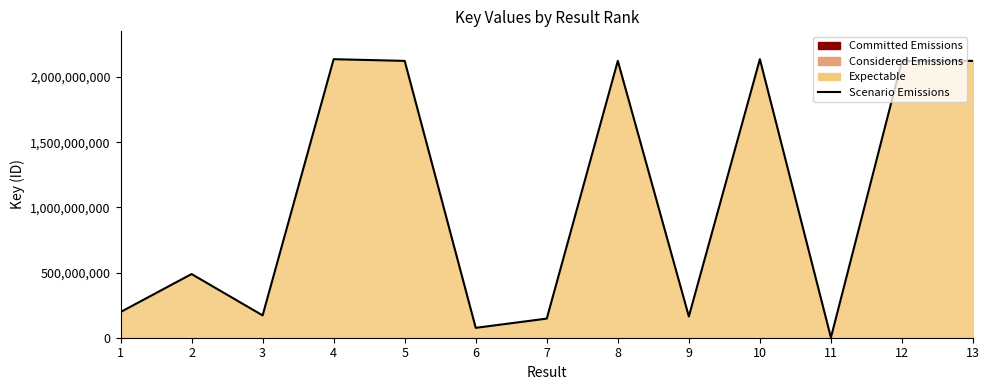

What is the approximate value at 12, to the nearest 100?

2124662700